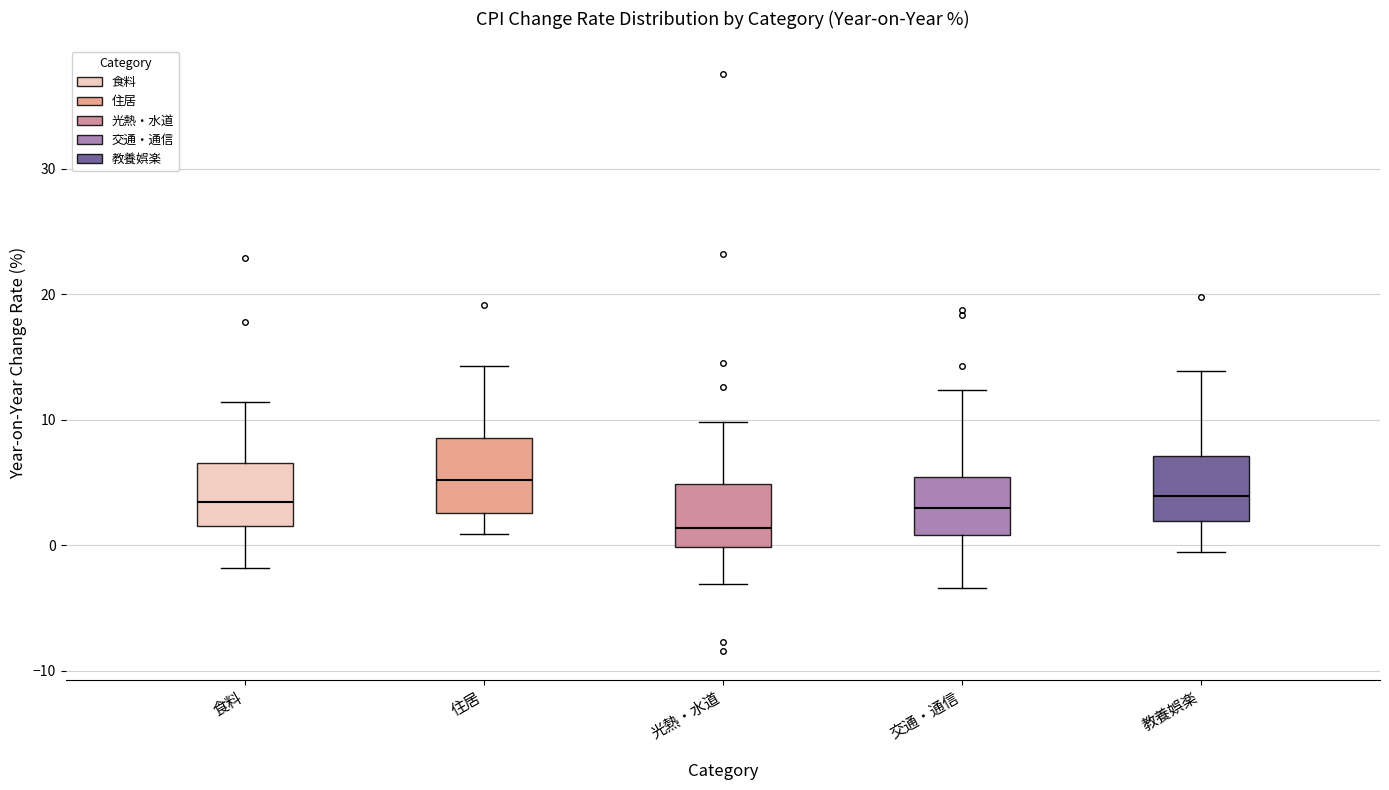

Where does the median line of the box for 教養娯楽 sit on the y-axis? The values are not printed on the chart, so give them approximately, as read against the axis.

4